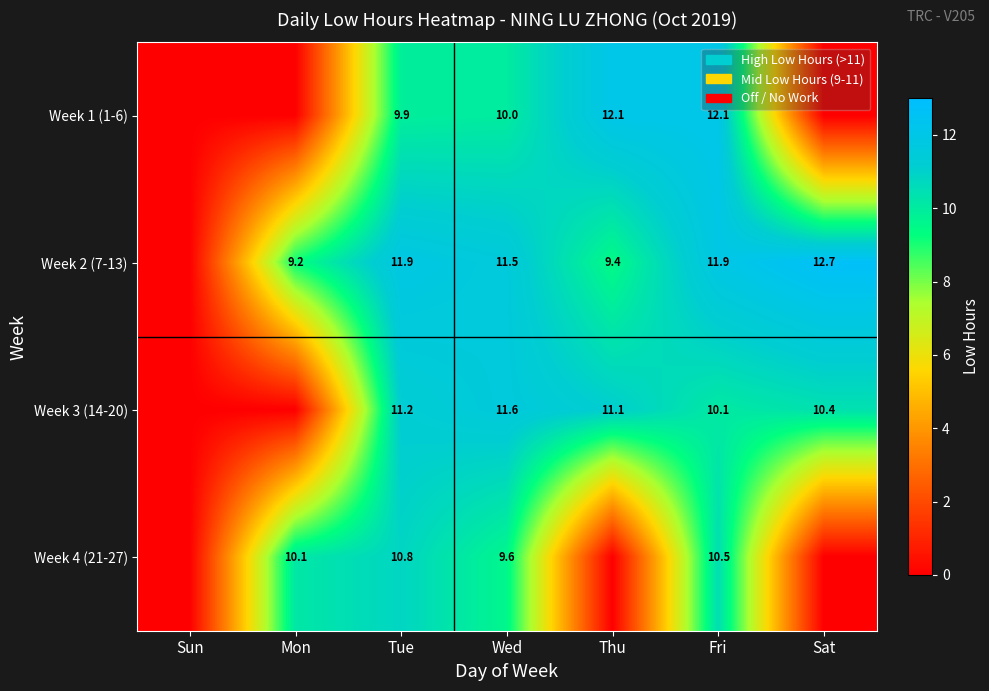

What is the total value across all series at Fri?

44.6